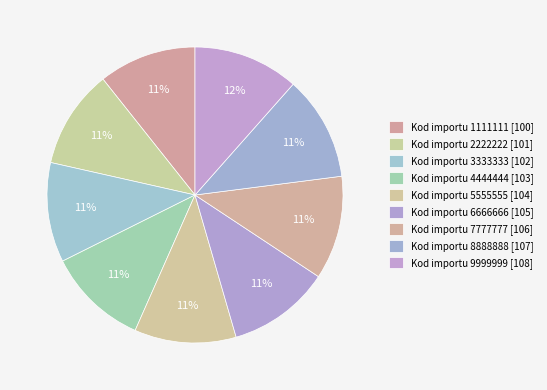

Rank the categories by value from highest to lowest.

9999999, 8888888, 7777777, 6666666, 5555555, 4444444, 3333333, 2222222, 1111111